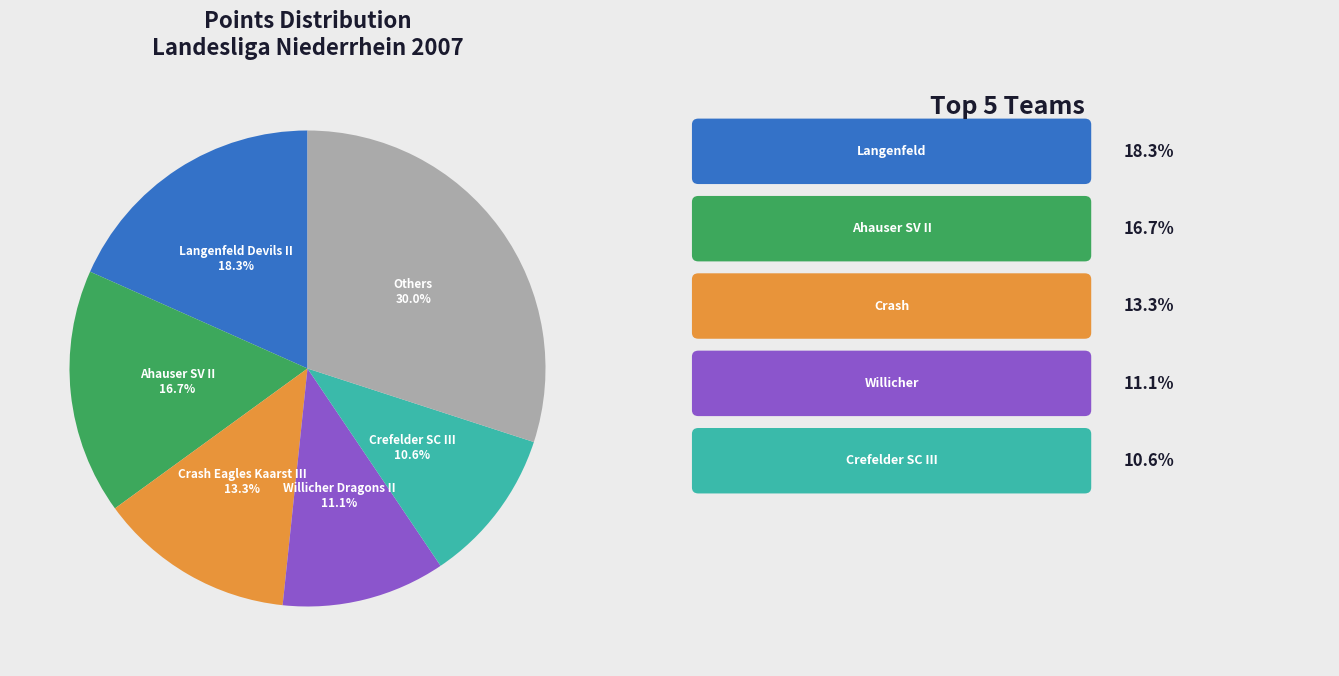

Is there any slice that represents more than half of the pie?

No